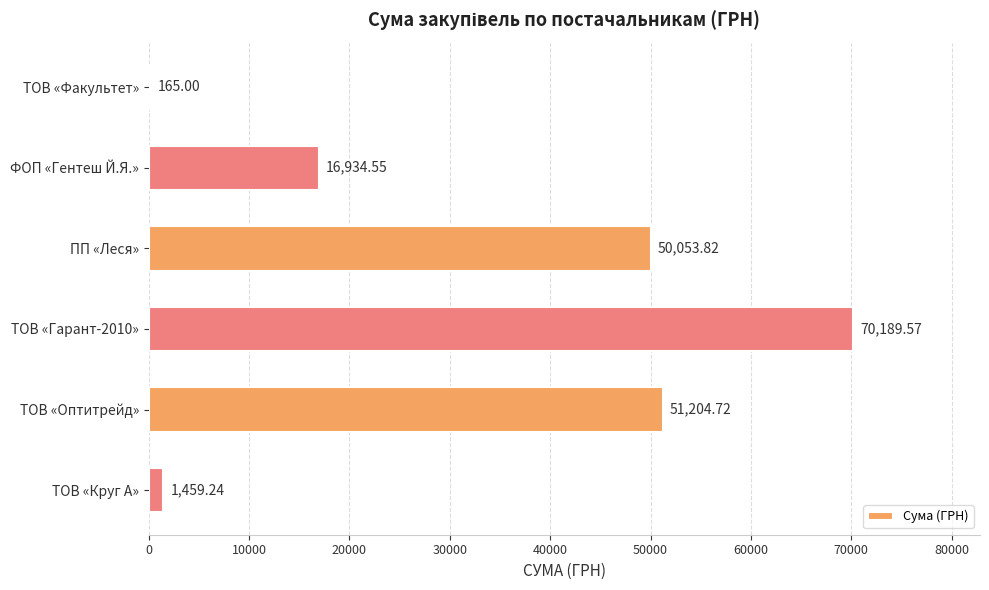

At which label is the value closest to 35177?

ПП «Леся»